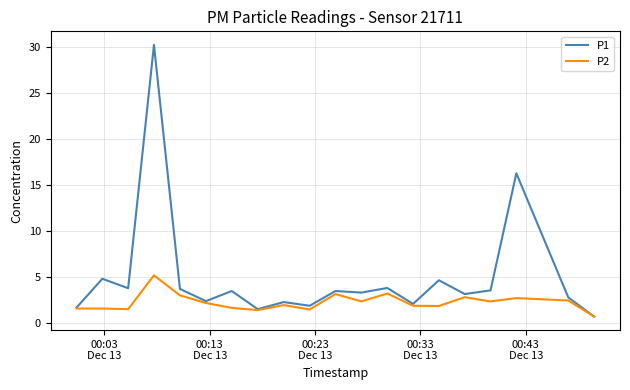

List the series in order of their overall mean, lowest first.

P2, P1